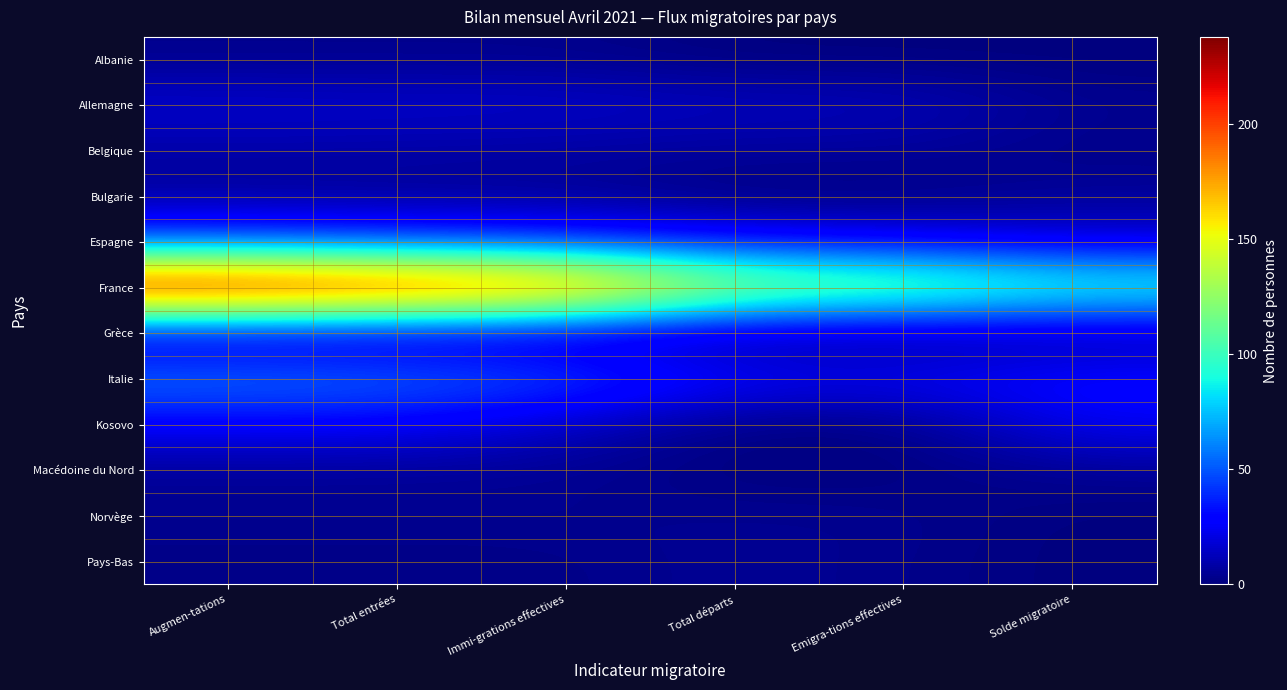

What is the total value across all series at Augmen-tations?

427